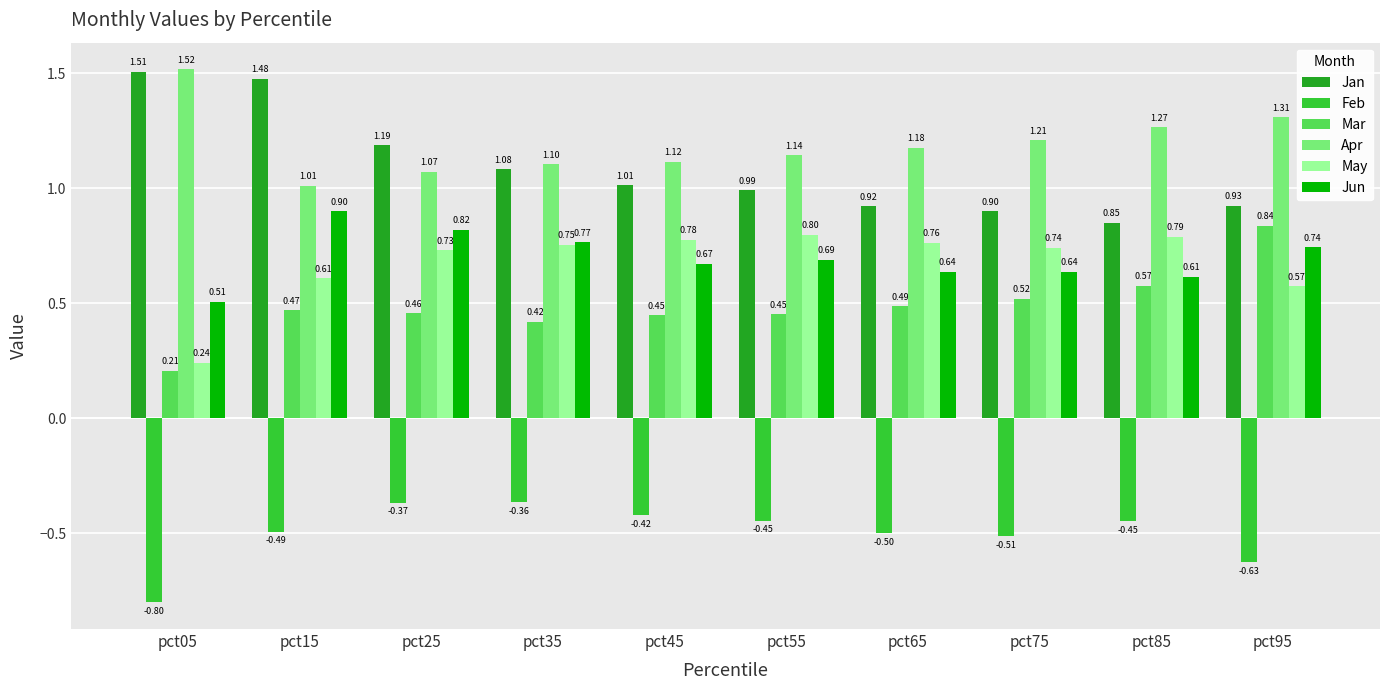

Which category has the highest value across all series?

pct05